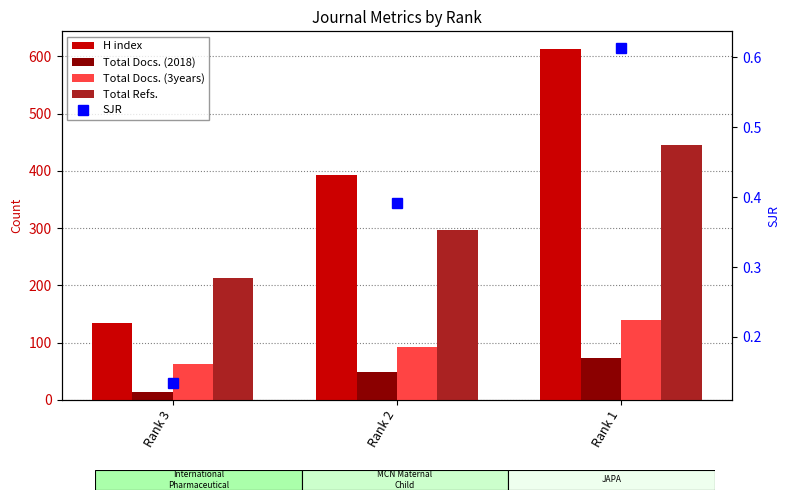

Count the Total Refs. values in the range 213 to 445.

3